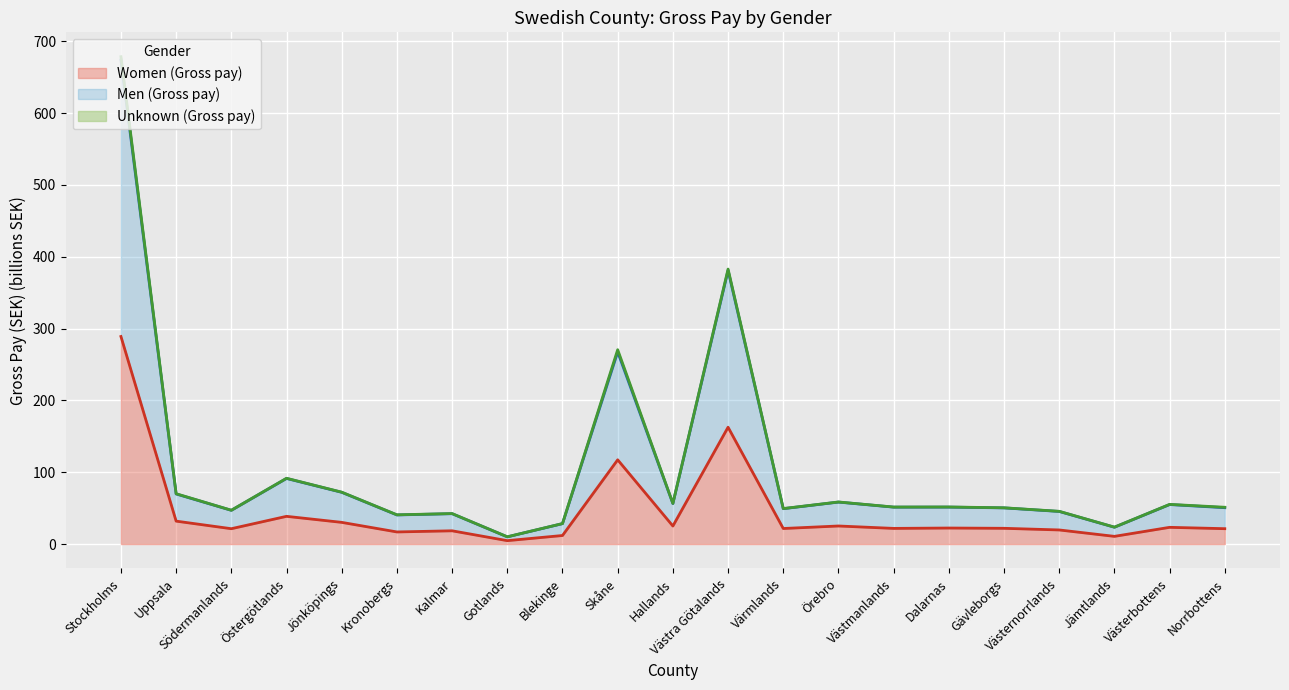

In Men (Gross pay), how many points are lower than both neighbors (excluding endpoints)?

7